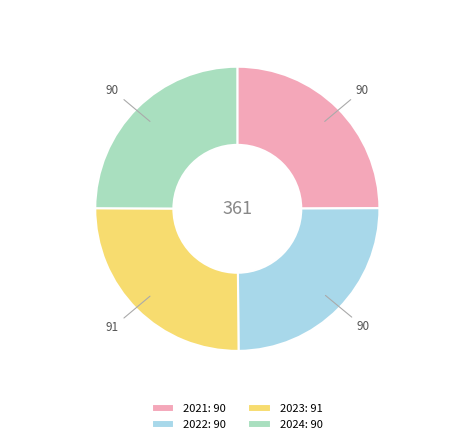

Approximately how many times larger is the value at 2021 compared to 2022?

1.0